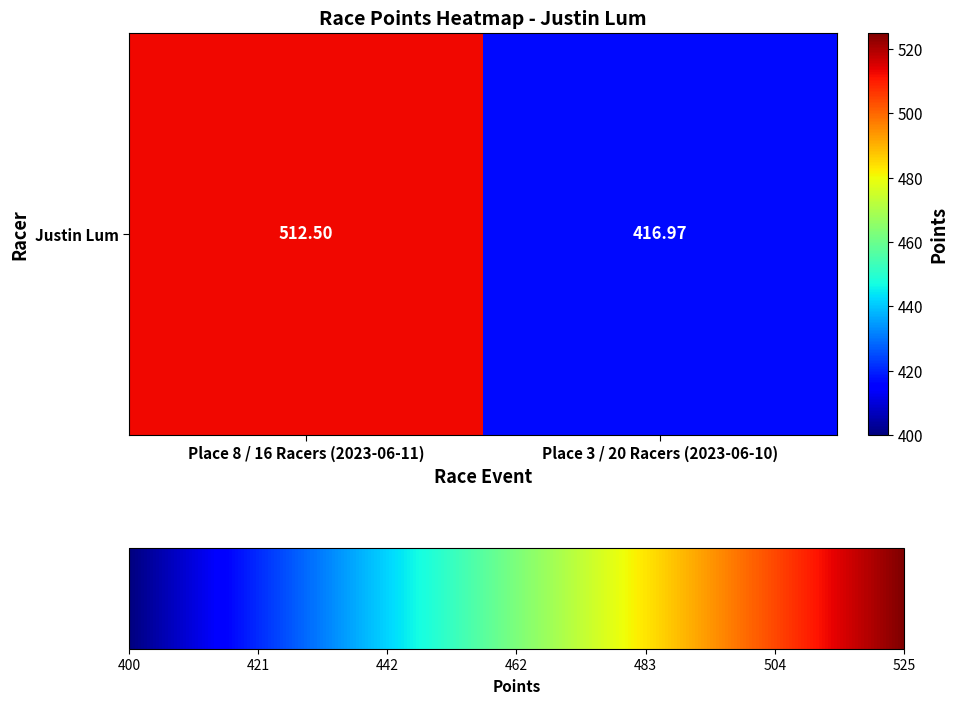

What is the greatest value displayed?

512.5